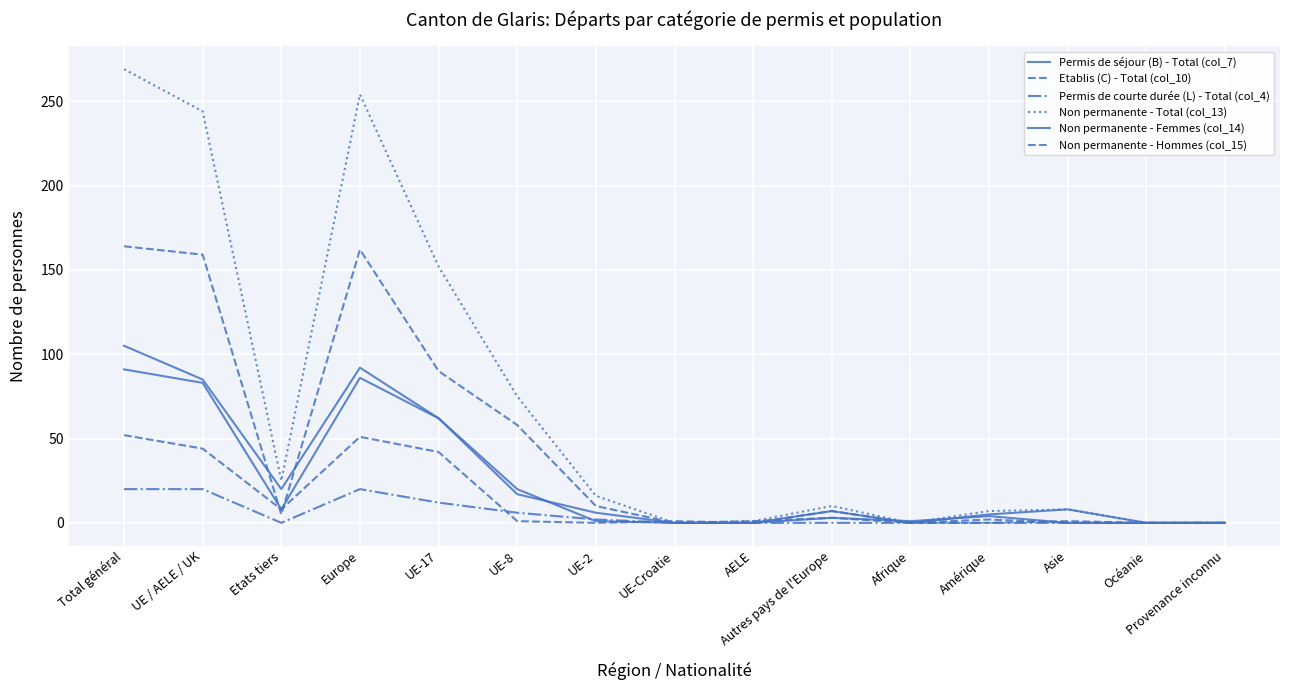

True or false: Non permanente - Hommes (col_15) and Non permanente - Total (col_13) cross at least once.

False